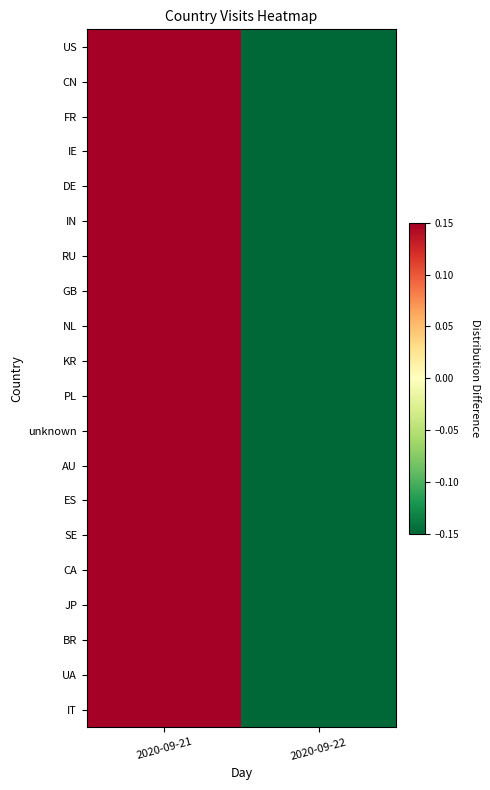

Between 2020-09-21 and 2020-09-22, which series saw the biggest shift?

NL